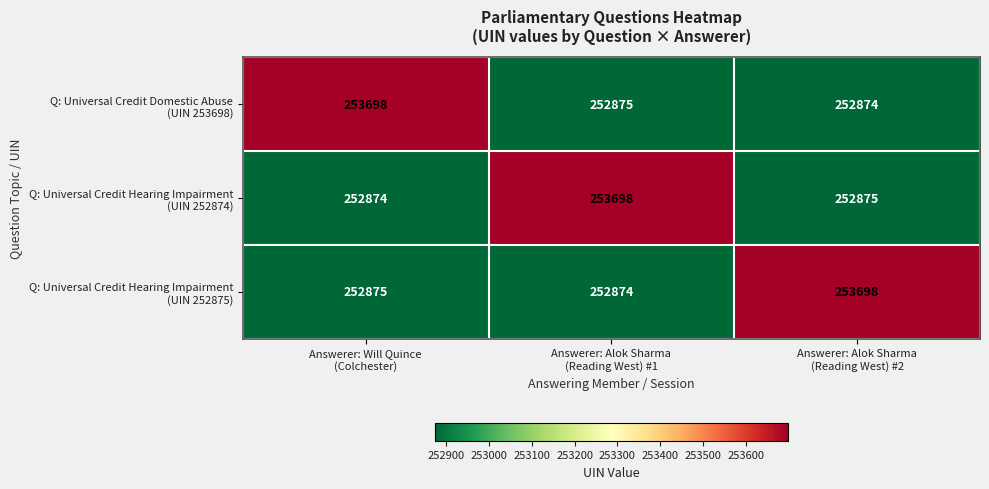

What is the greatest value displayed?

253698